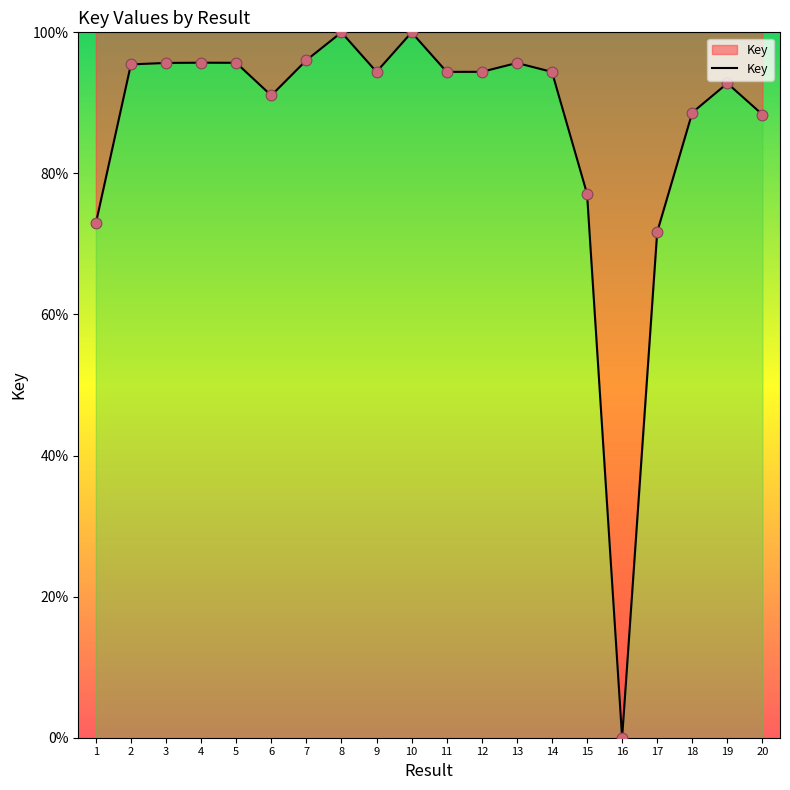

Between 4 and 14, which is larger?

4